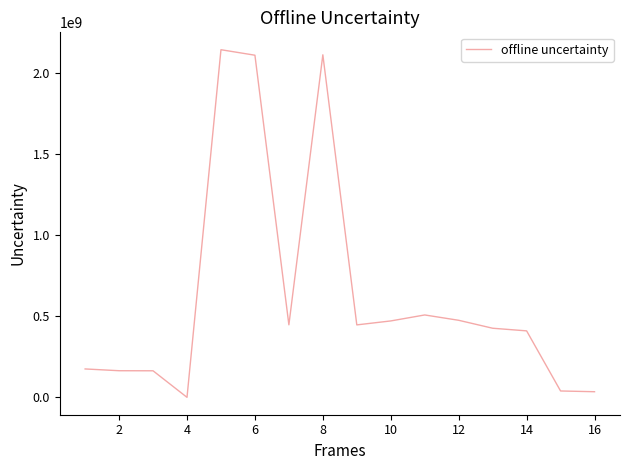

Is it true that the value at 6 is 3225632235?

False